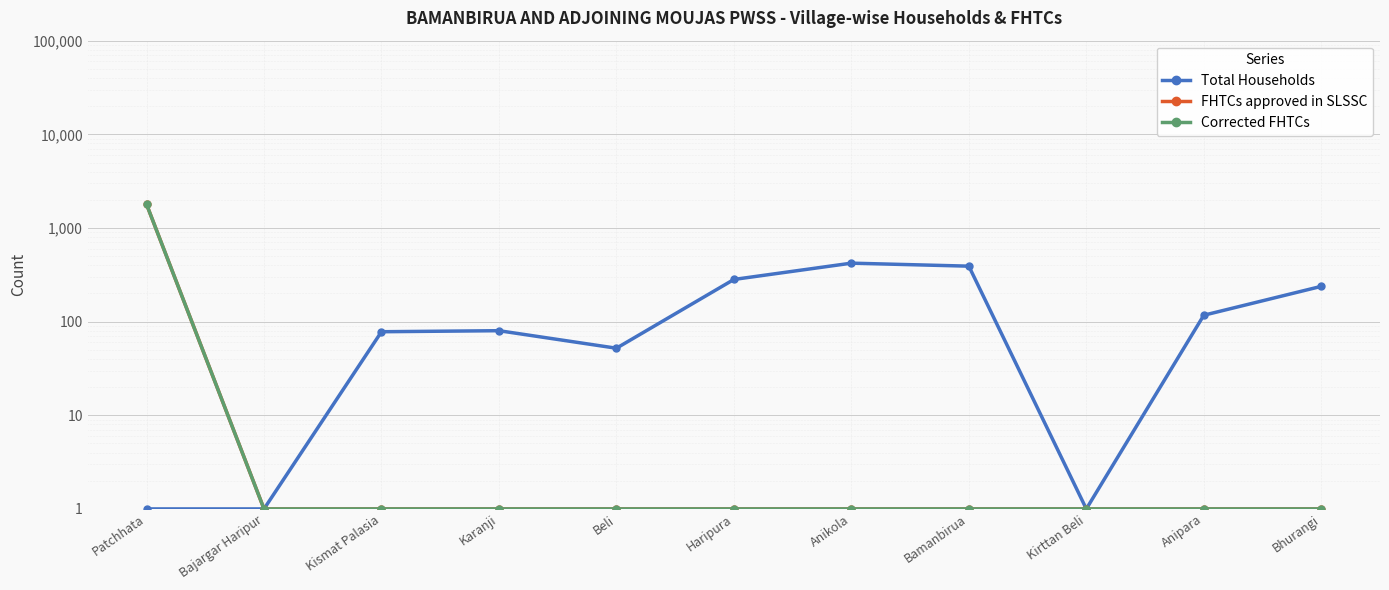

True or false: FHTCs approved in SLSSC has more than 2 interior local peaks.

False